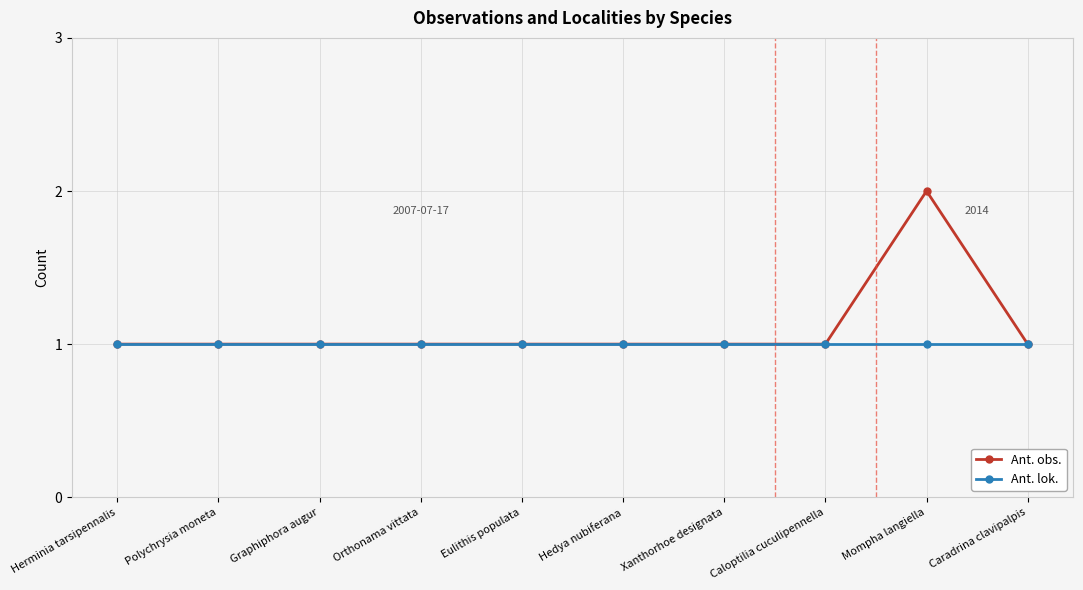

Which category has the highest value across all series?

Mompha langiella